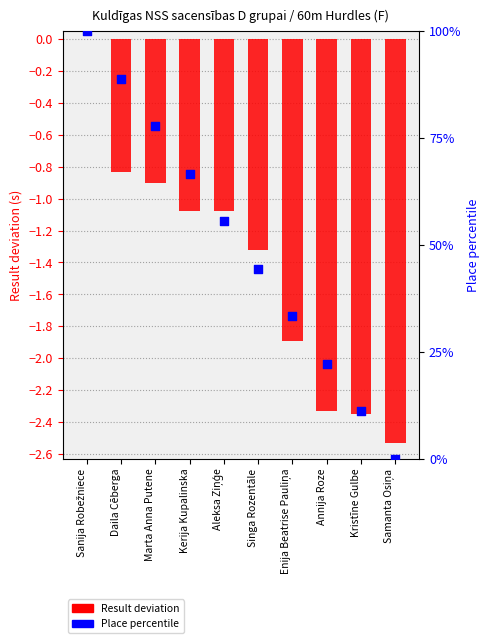

Which series contains the lowest Y value?

Result deviation